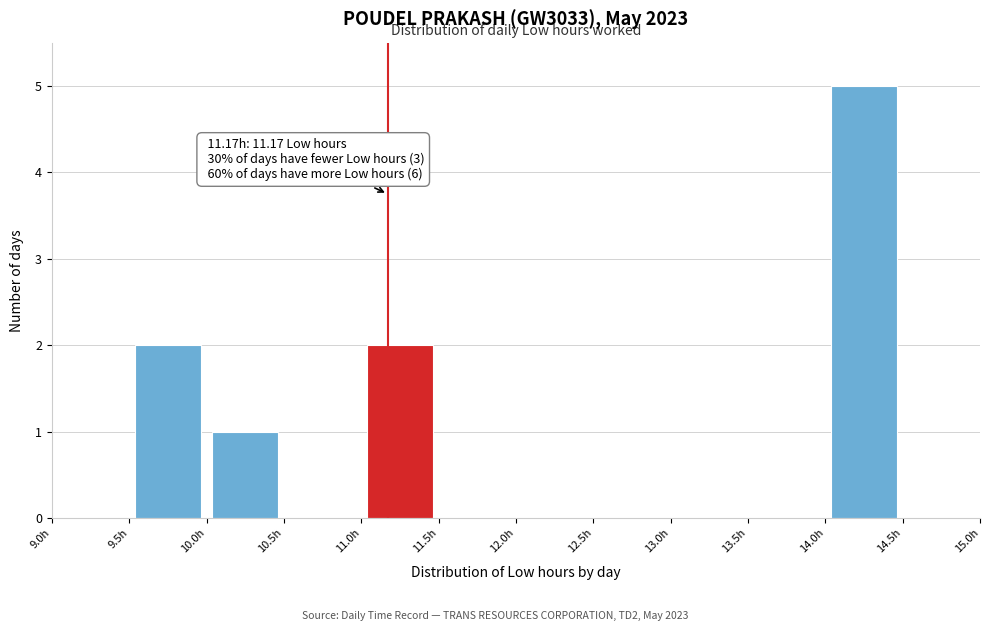

Which range on the x-axis has the tallest bar?

14.0 to 14.5